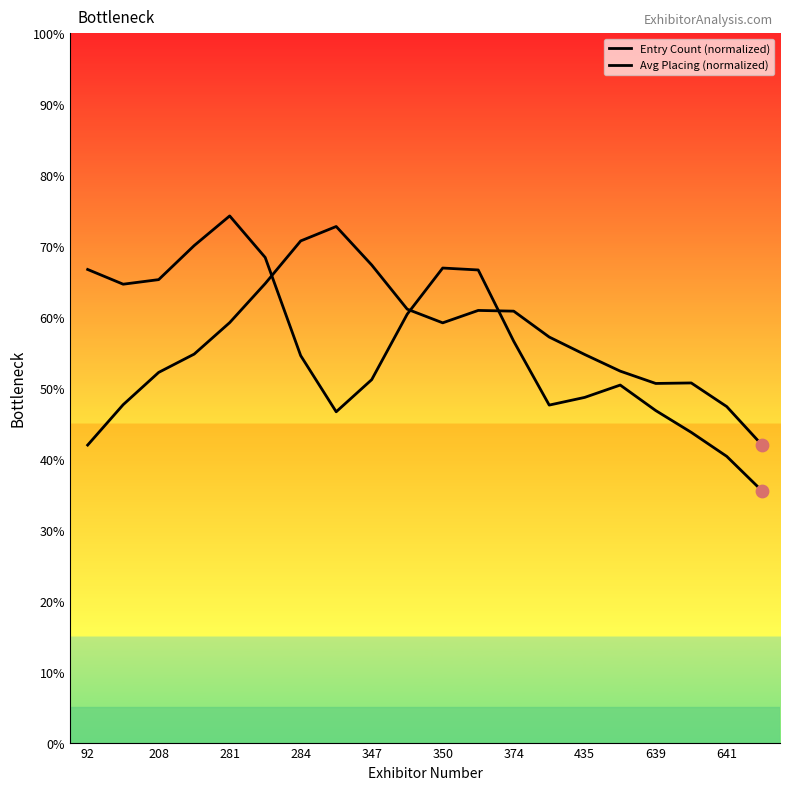

Which series reaches the minimum Y coordinate?

Entry Count (normalized)